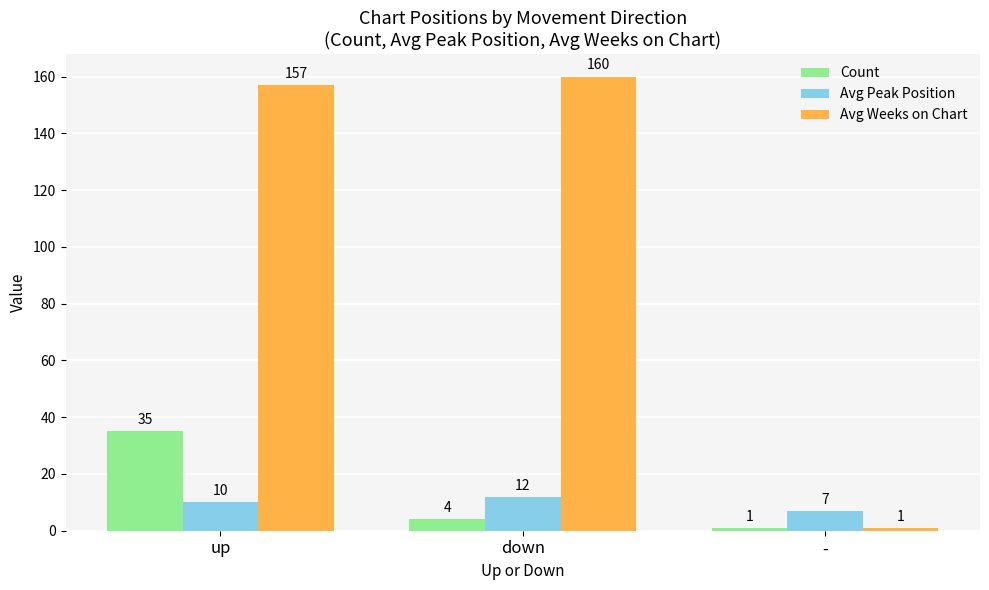

How many data points in Avg Weeks on Chart are less than 157?

1